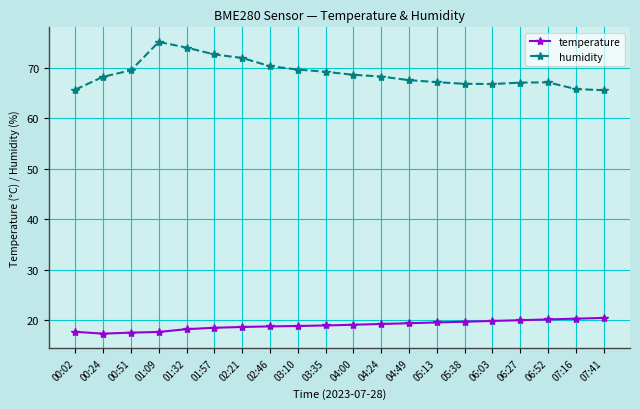

What is the sum of all temperature values?

381.0